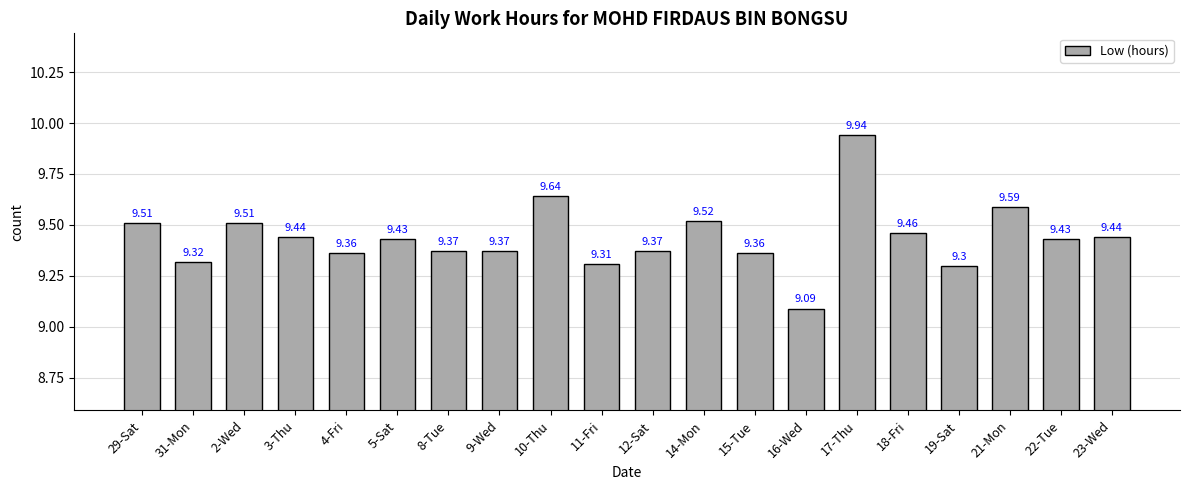

What position from the right is 17-Thu?

6